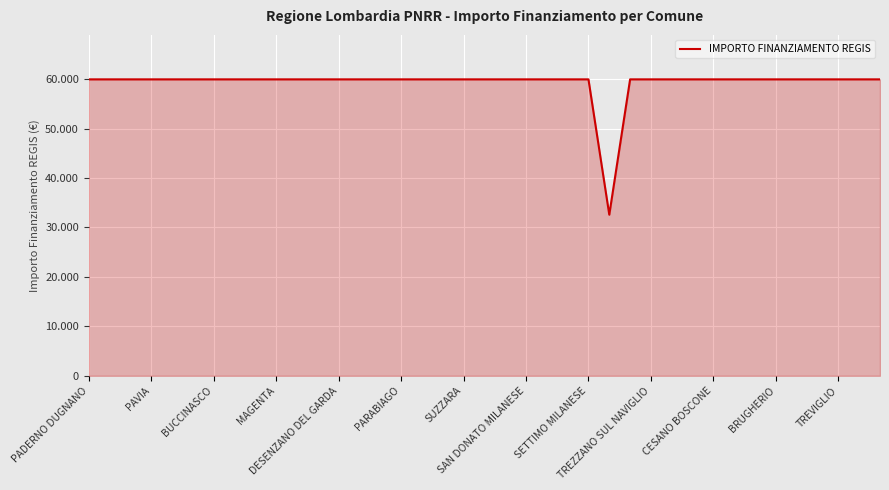

Which category has the highest value across all series?

PADERNO DUGNANO